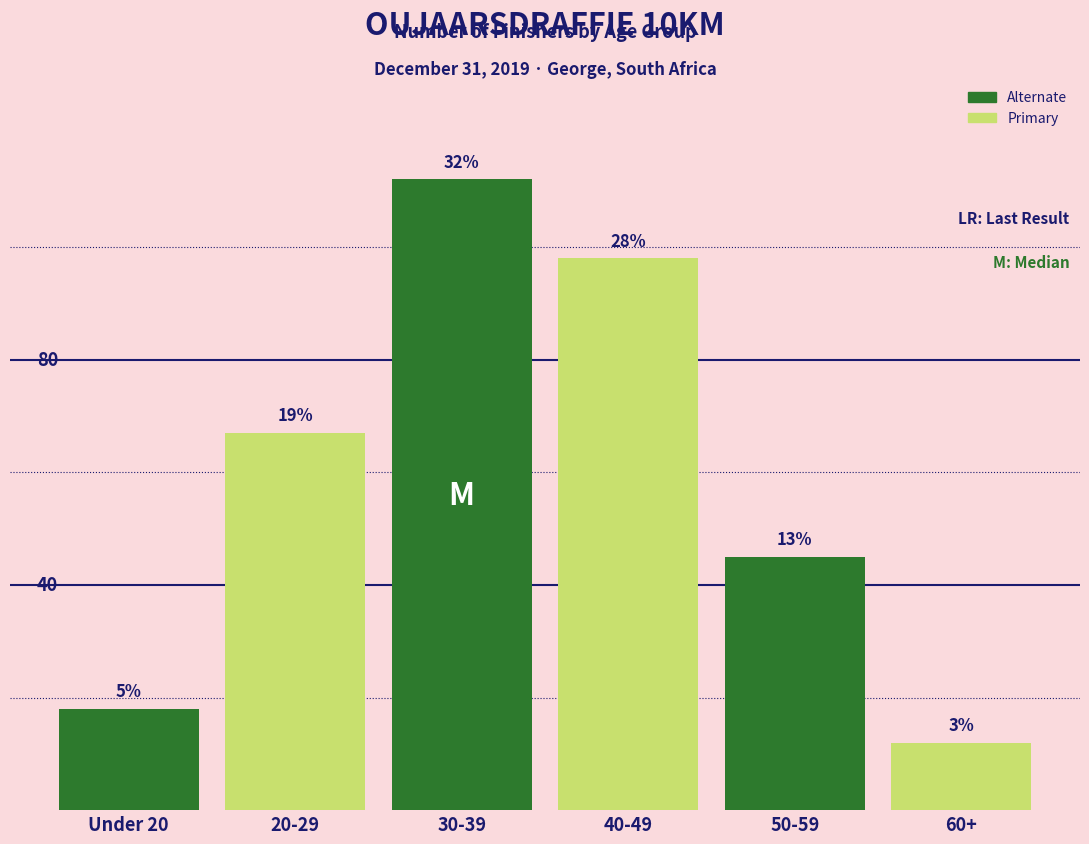

What is the smallest value displayed?

12